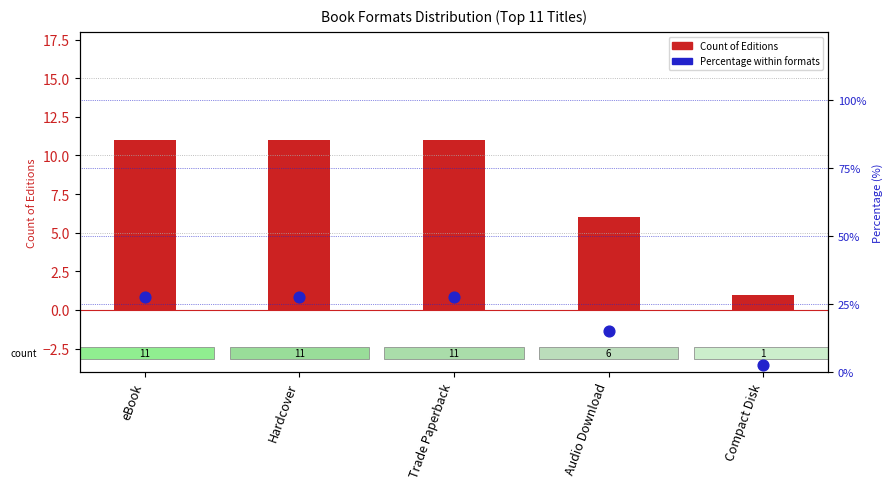

At how many categories does at least one series exceed 8?

4